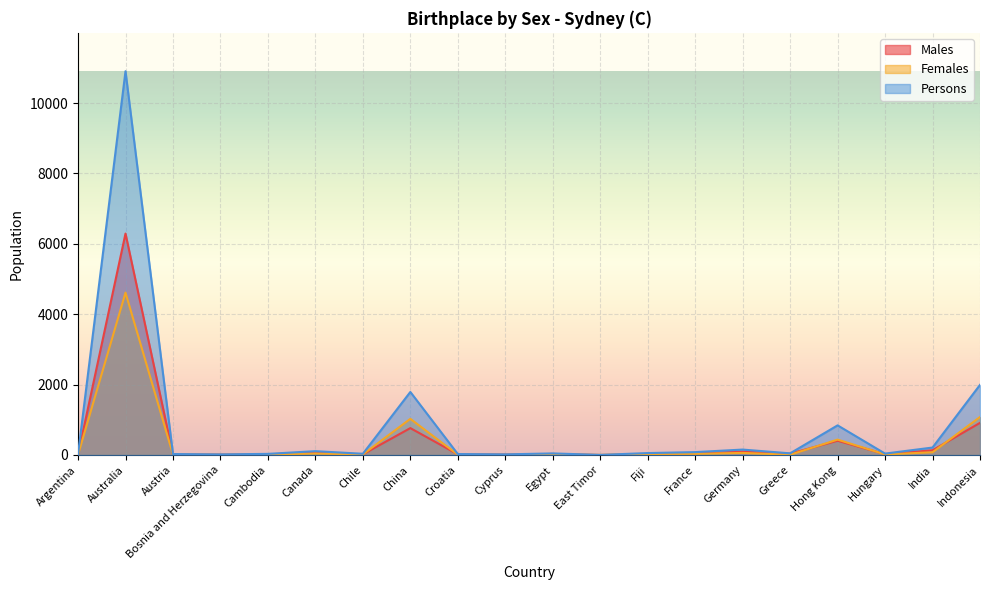

Which series changed the most between Australia and Egypt?

Persons